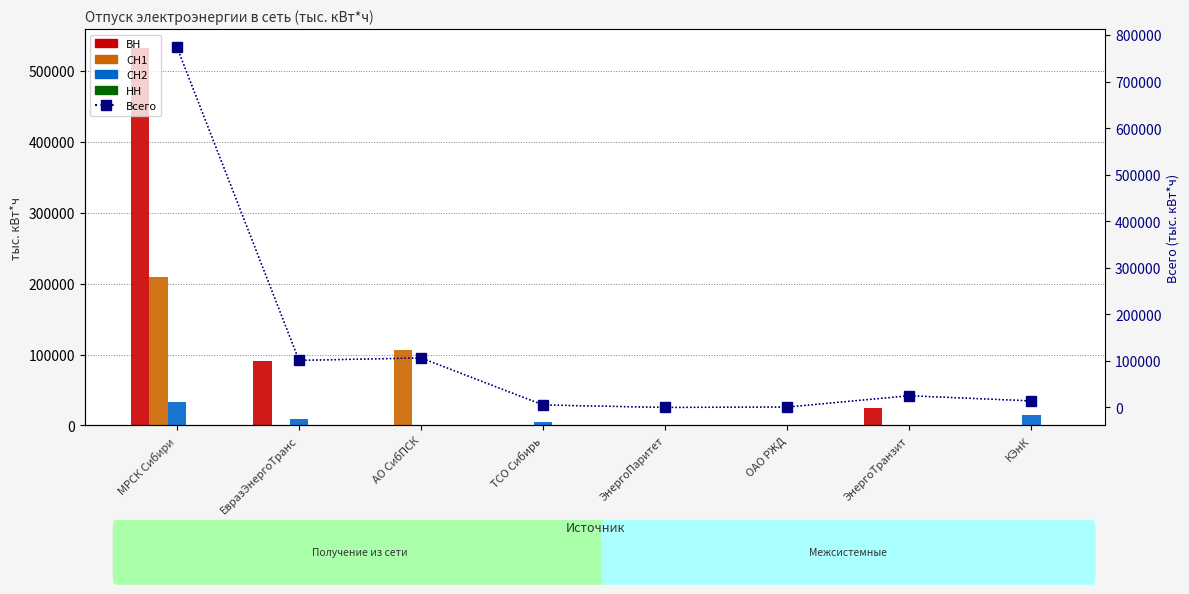

What is the average value of the СН1 series?

39418.1